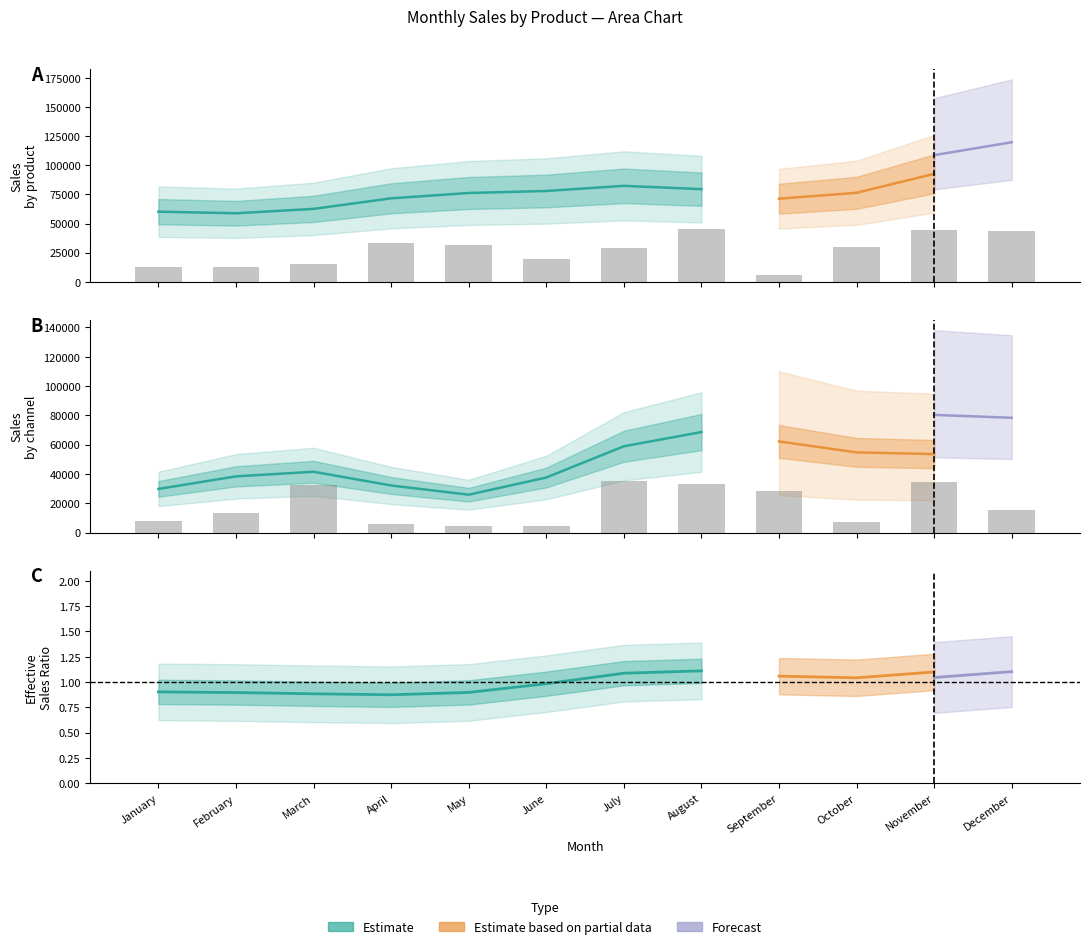

Reading left to right, what are all the values shown in this chart?

SOFT DRINKS: 12320.0	12320.0	14961.5	33450.5	31558.0	19140.5	28825.0	45483.5	5955.0	29765.5	44148.5	43934.0
ICE CUBES: 7622.4	13638.4	32176.4	6122.4	4538.8	4454.4	35468.8	32880.8	28192.0	7009.2	34658.8	15320.4